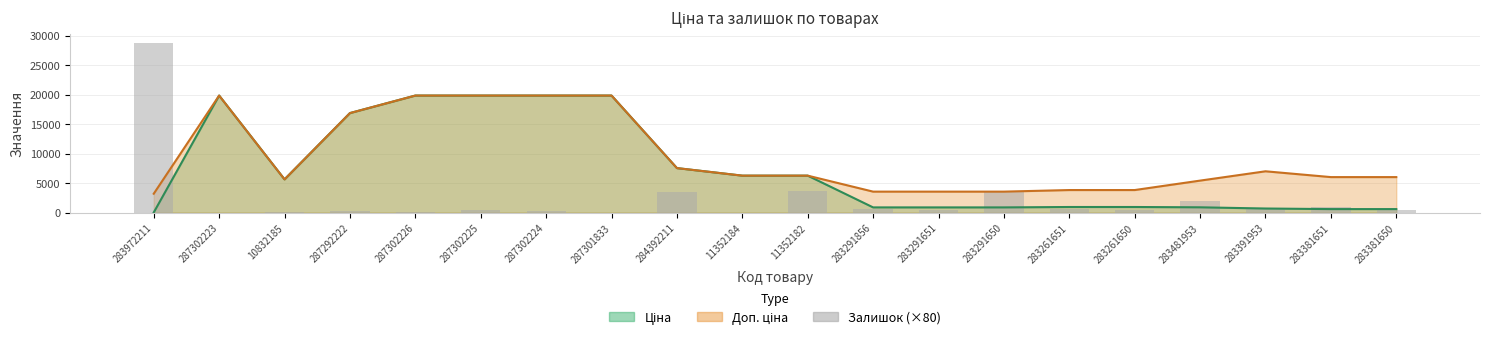

List the labels in order of value, largest first.

283972211, 11352182, 284392211, 283291650, 283481953, 283381651, 283261651, 283391953, 283291856, 283291651, 283261650, 287302225, 283381650, 287292222, 287302224, 10832185, 287302226, 287302223, 287301833, 11352184